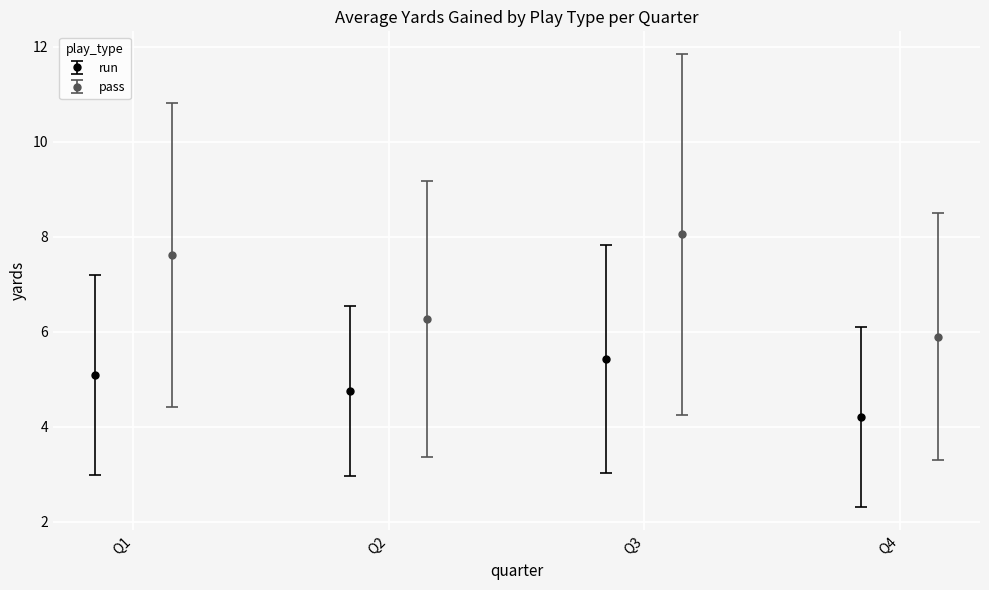

In pass, how many points are lower than both neighbors (excluding endpoints)?

1